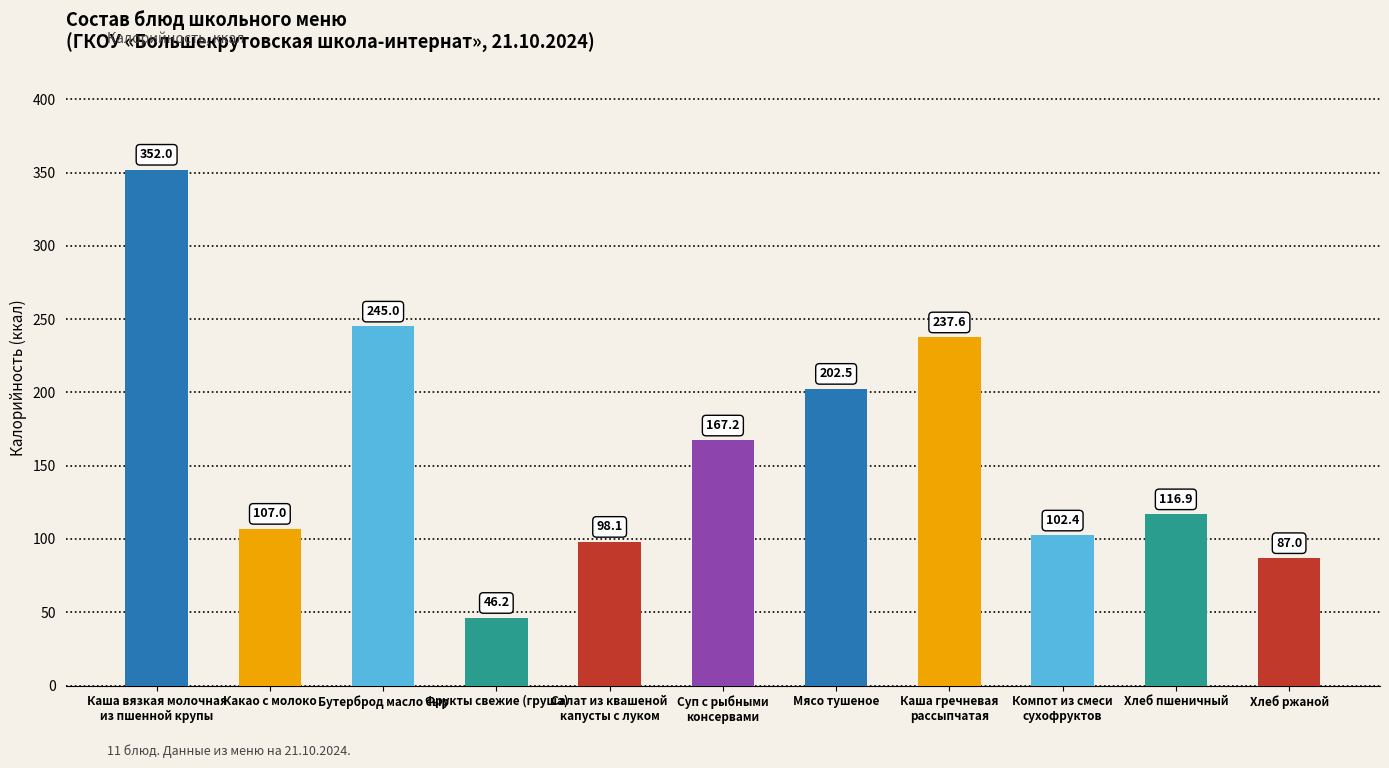

Is it true that the value at Бутерброд масло сыр is 81.4?

False